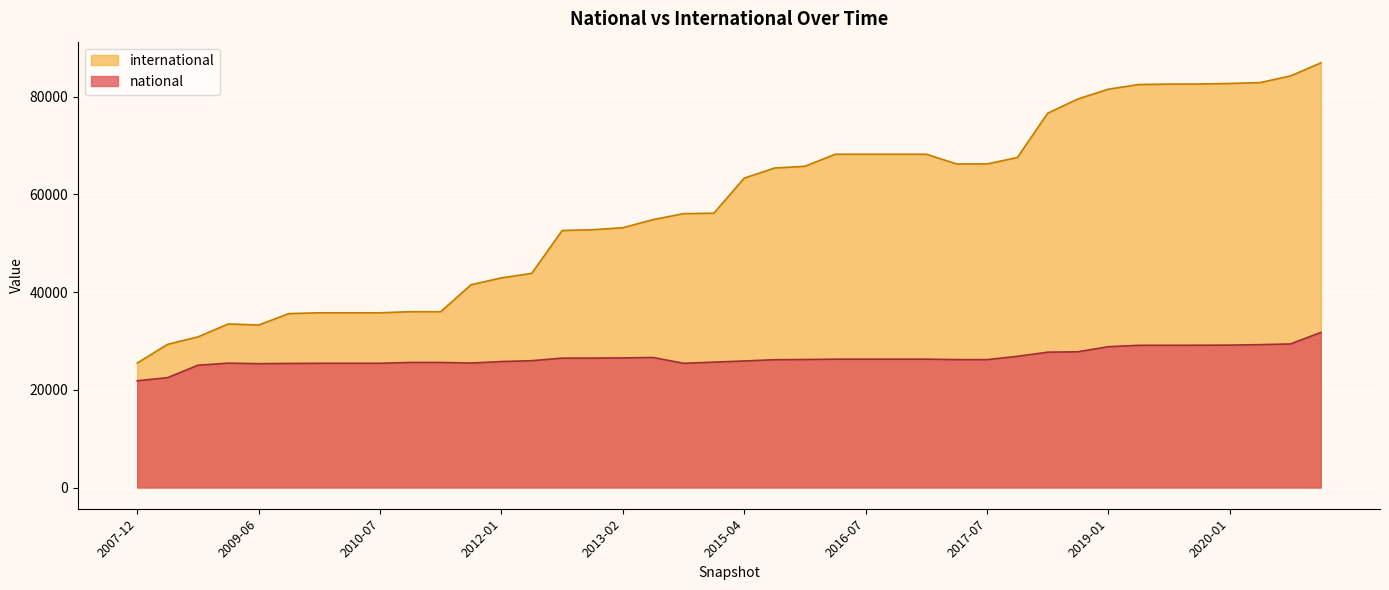

True or false: national and international intersect in this chart.

False